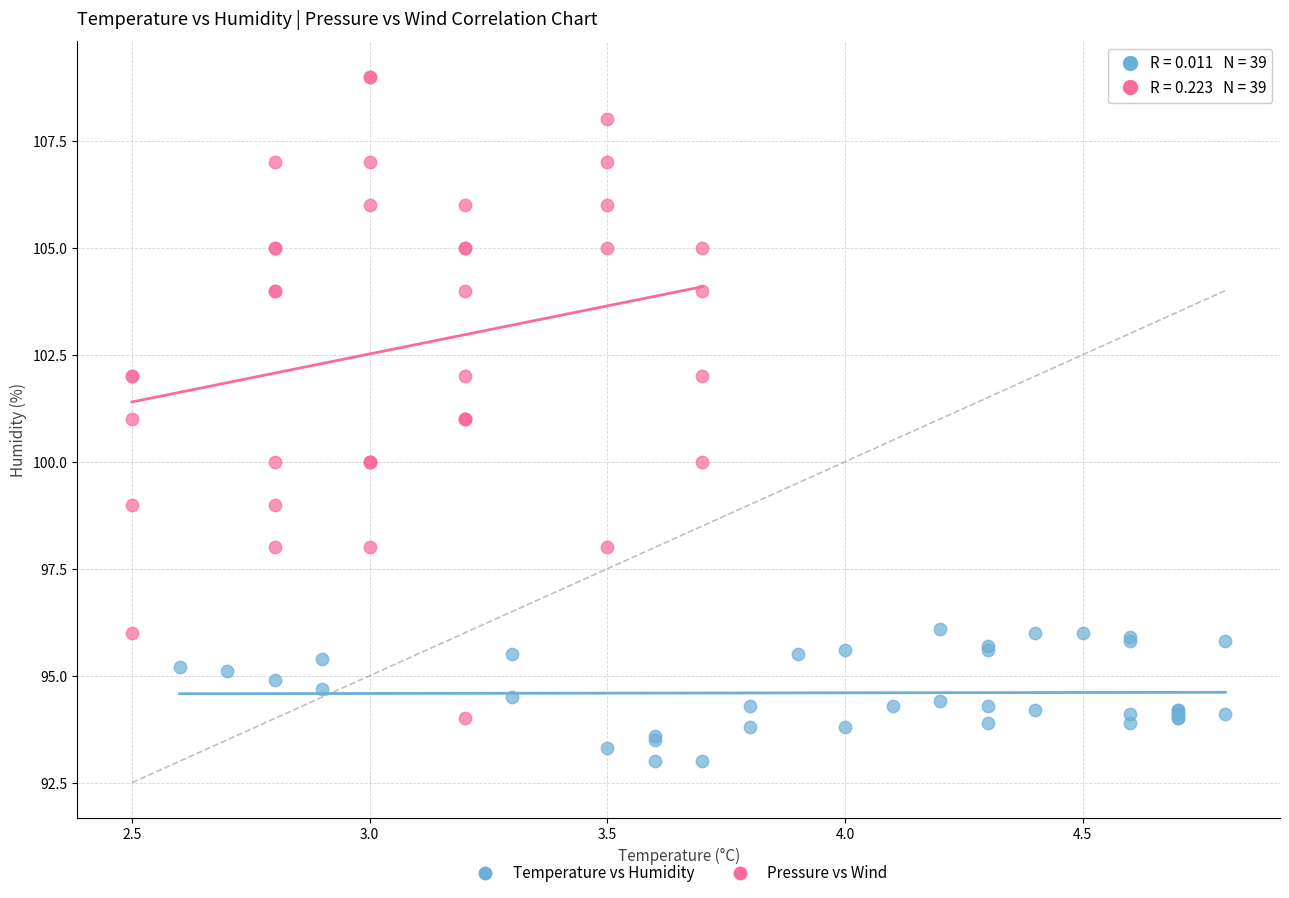

Which series contains the lowest Y value?

Temperature vs Humidity